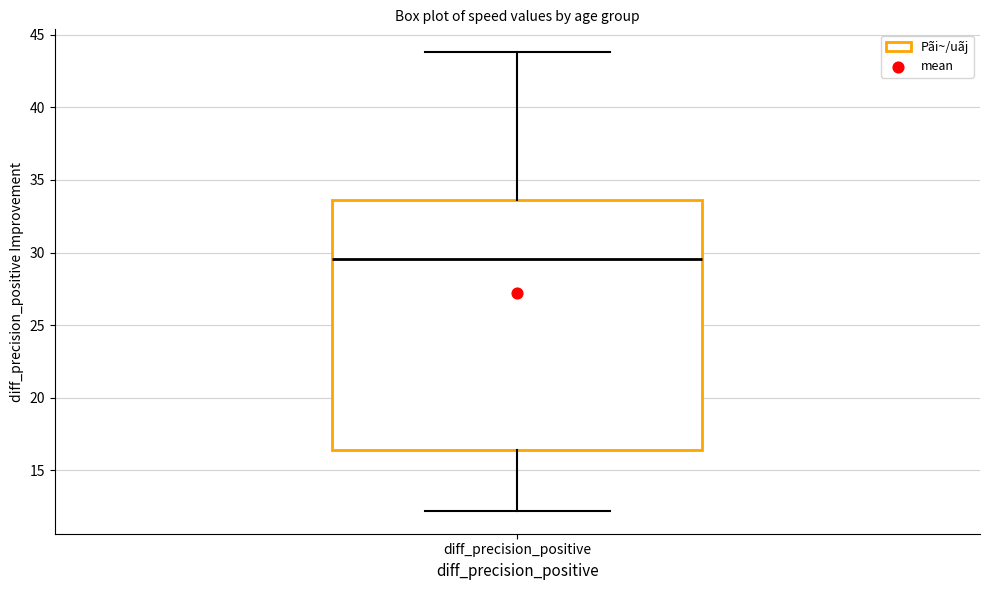

Where is the upper edge of the box for diff_precision_positive on the y-axis? The values are not printed on the chart, so give them approximately, as read against the axis.

33.5